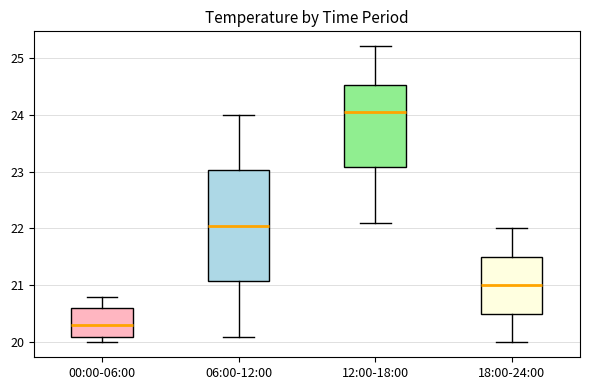

Where is the upper edge of the box for 18:00-24:00 on the y-axis? The values are not printed on the chart, so give them approximately, as read against the axis.

21.5